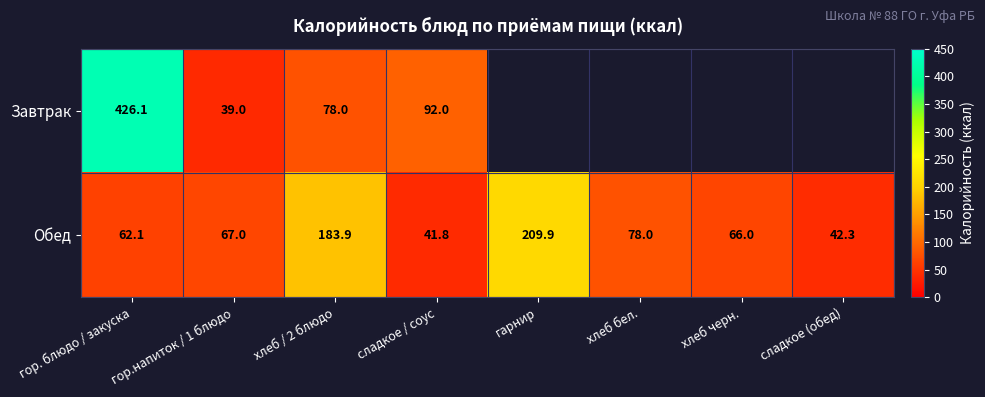

At how many categories does at least one series exceed 143?

3